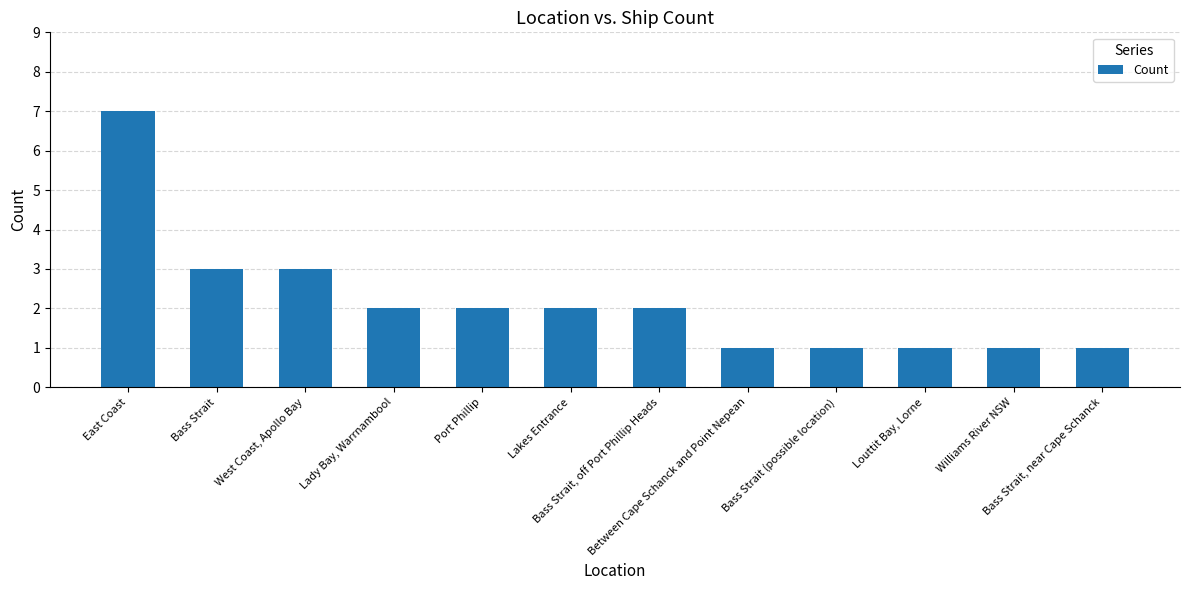

The chart shows a value of 1 at West Coast, Apollo Bay. True or false?

False